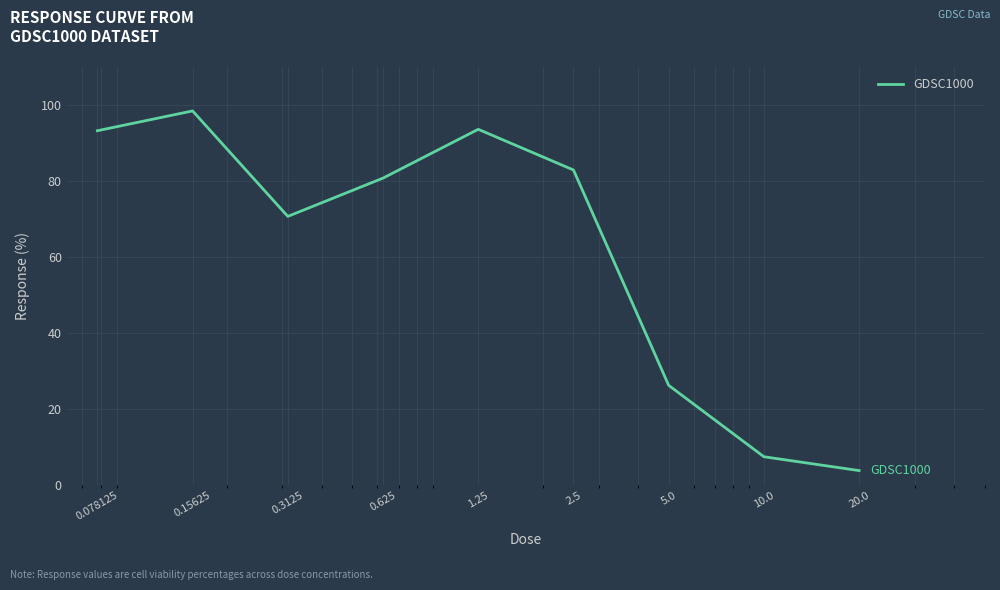

What is the difference between the maximum and minimum values?

94.6